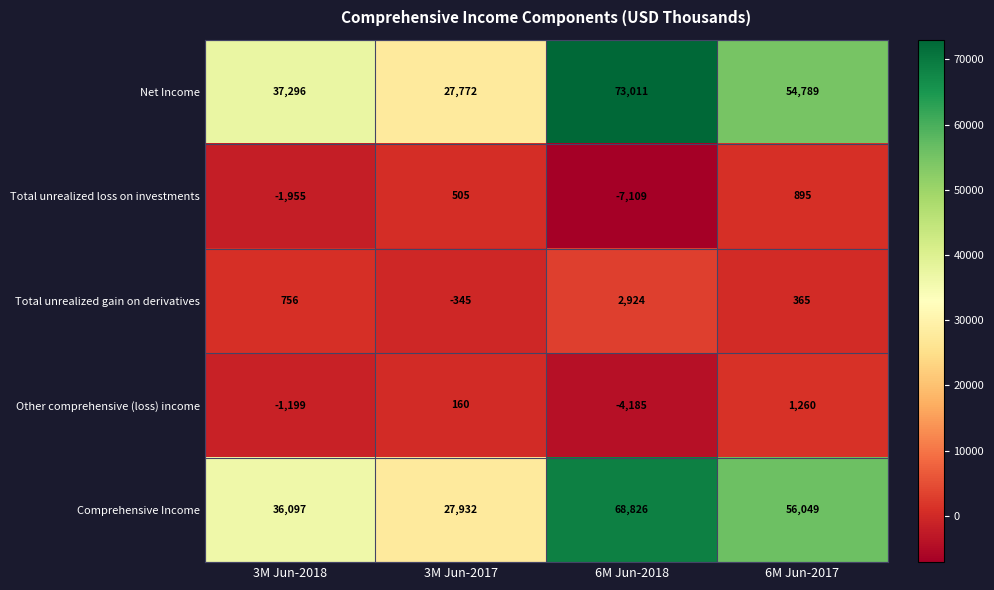

Reading right to left, list all the values displayed in this chart.

Net Income: 54789	73011	27772	37296
Total unrealized loss on investments: 895	-7109	505	-1955
Total unrealized gain on derivatives: 365	2924	-345	756
Other comprehensive (loss) income: 1260	-4185	160	-1199
Comprehensive Income: 56049	68826	27932	36097